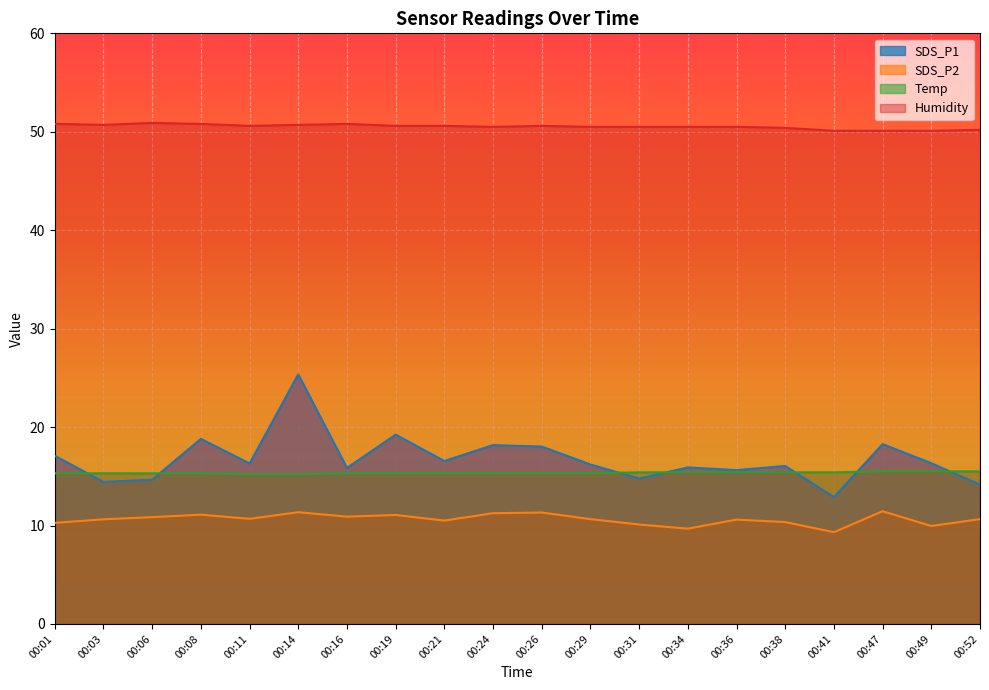

Which series has the largest range (max minus min)?

SDS_P1